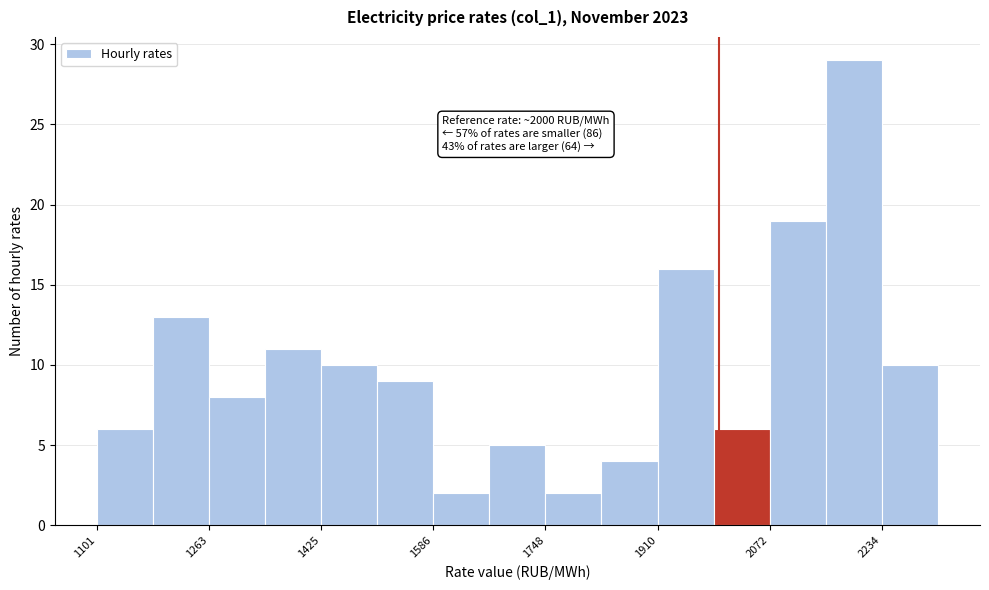

Which range on the x-axis has the tallest bar?

2160 to 2240